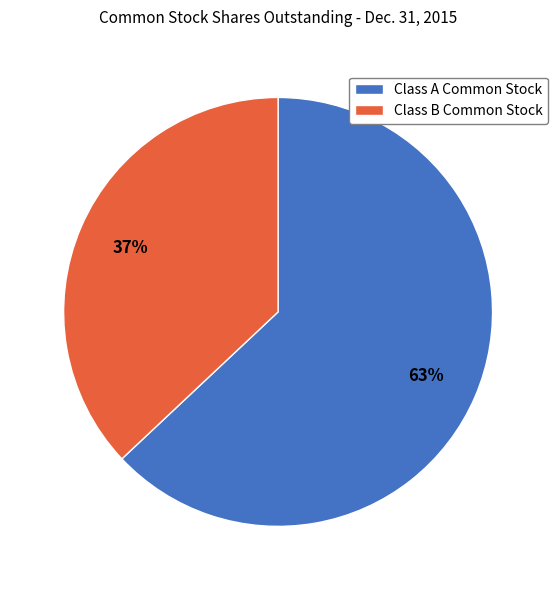

Which has a higher value, Class B Common Stock or Class A Common Stock?

Class A Common Stock